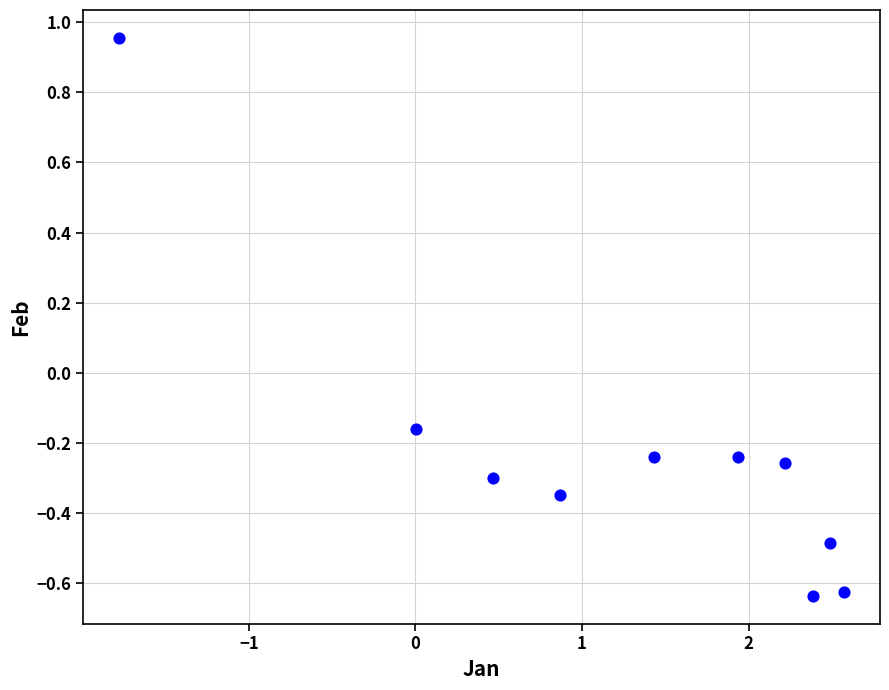

What is the range of X values (max minus min)?

4.3